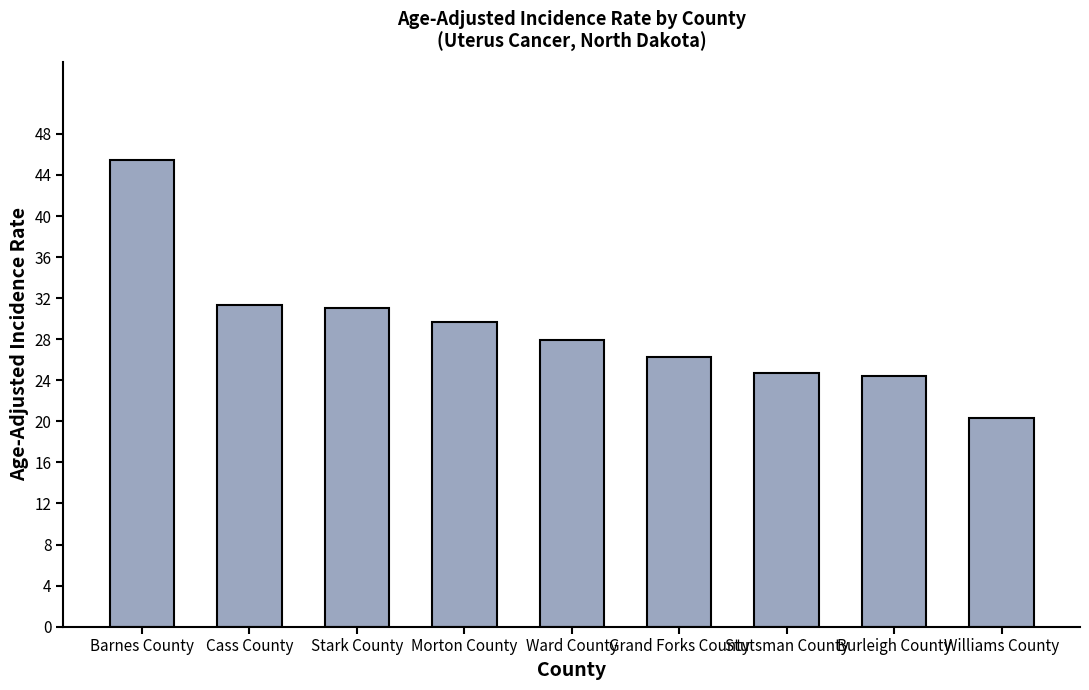

True or false: the data shows 33.4 at Stutsman County.

False